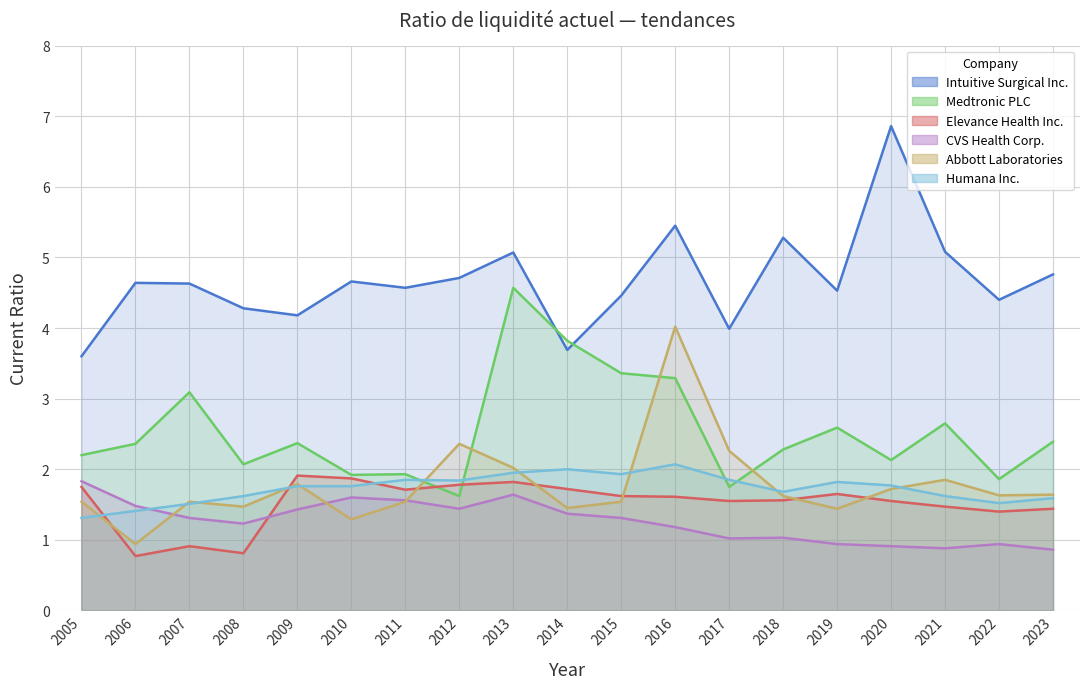

What is the minimum value for Elevance Health Inc.?

0.8